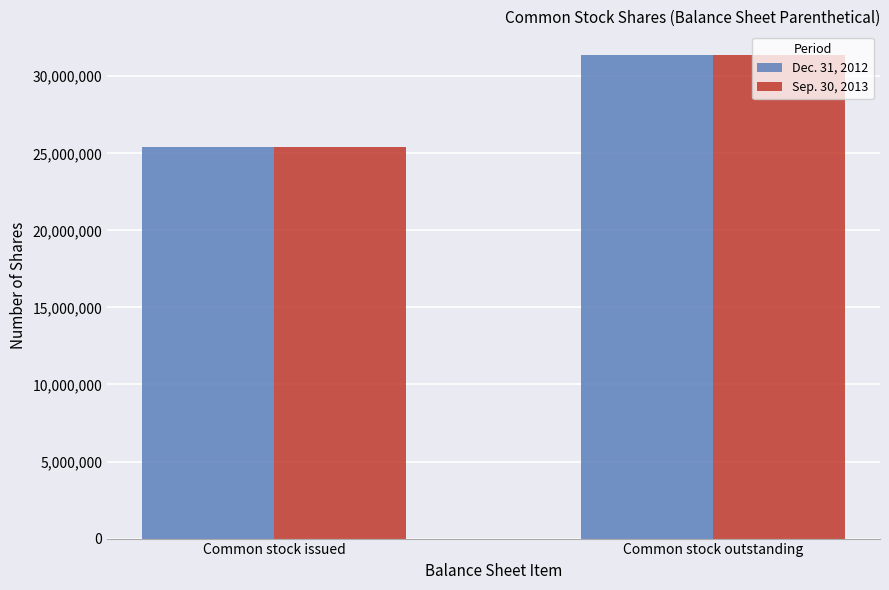

List the labels in order of Sep. 30, 2013 value, largest first.

Common stock outstanding, Common stock issued